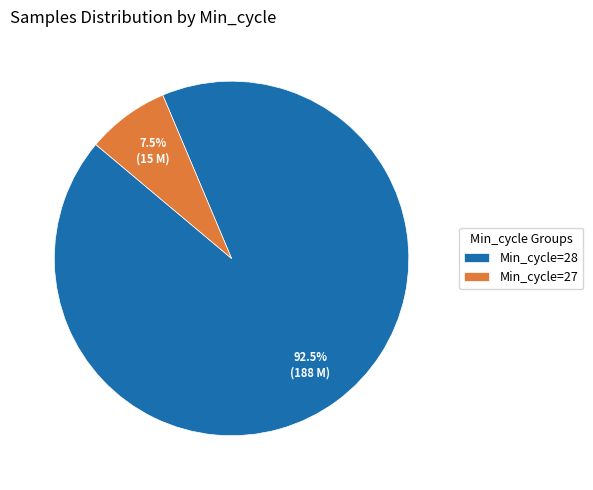

Between Min_cycle=28 and Min_cycle=27, which is larger?

Min_cycle=28